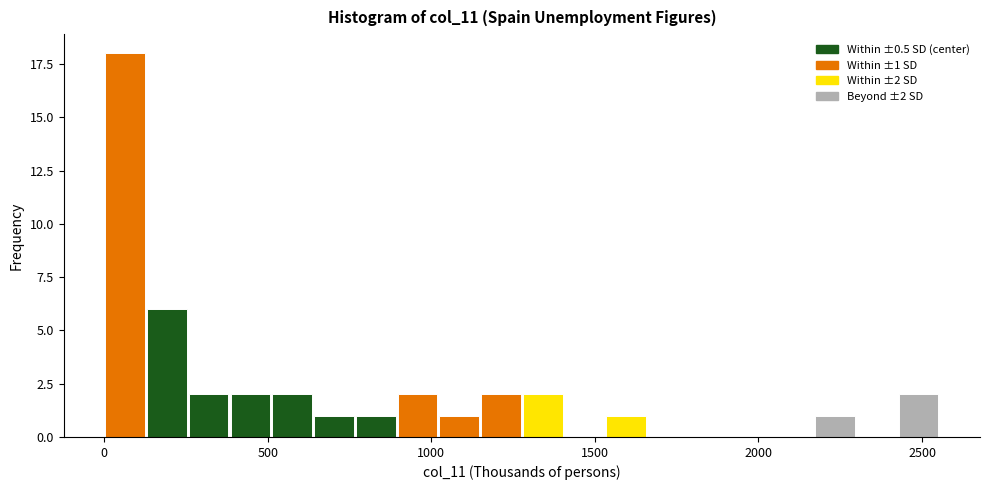

Read against the x-axis, roughly where is the centre of the tallest bar?

50